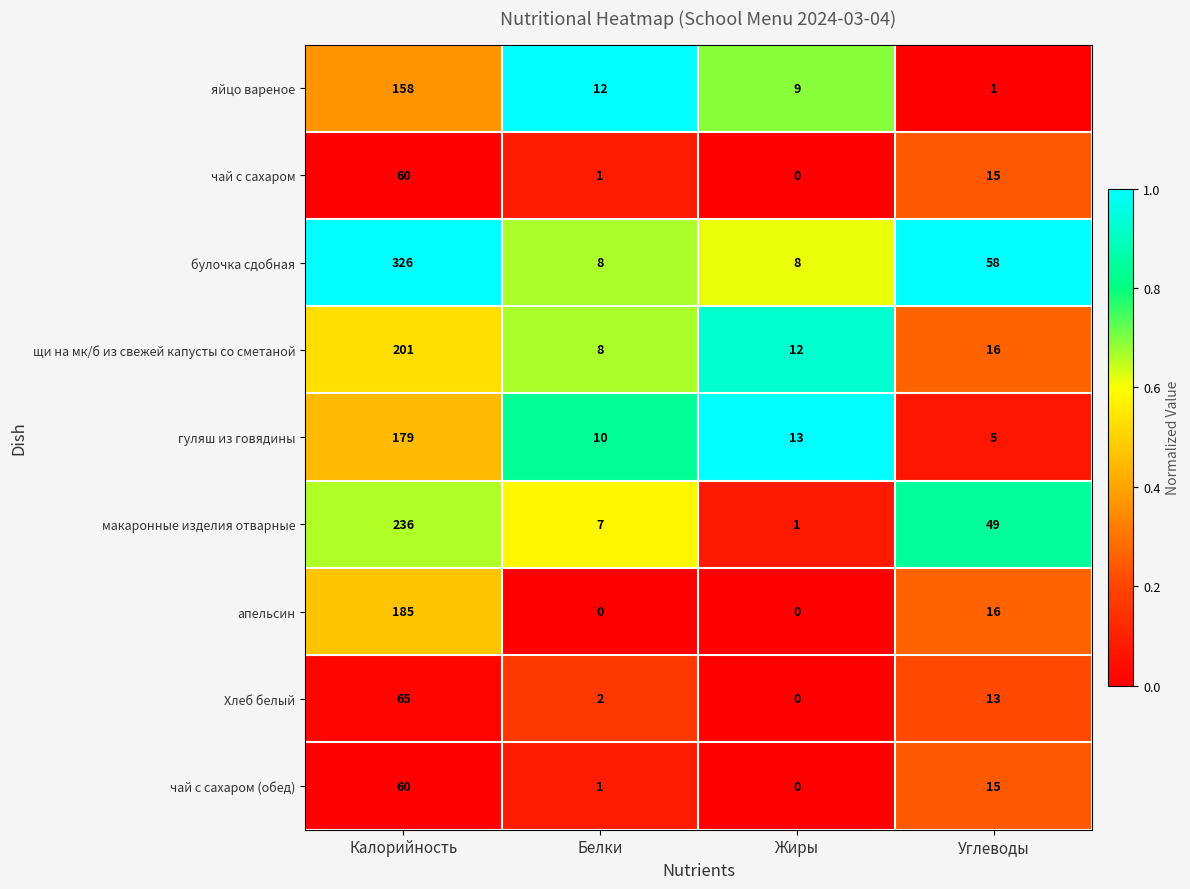

Which series has the largest range (max minus min)?

булочка сдобная